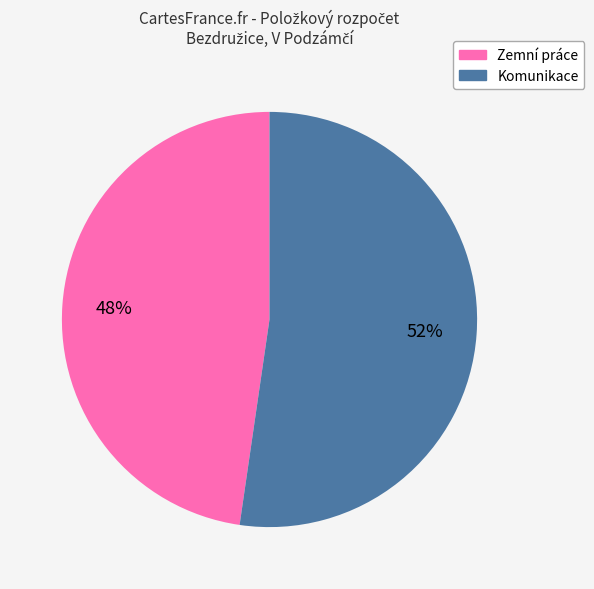

Does any single category account for the majority?

Yes